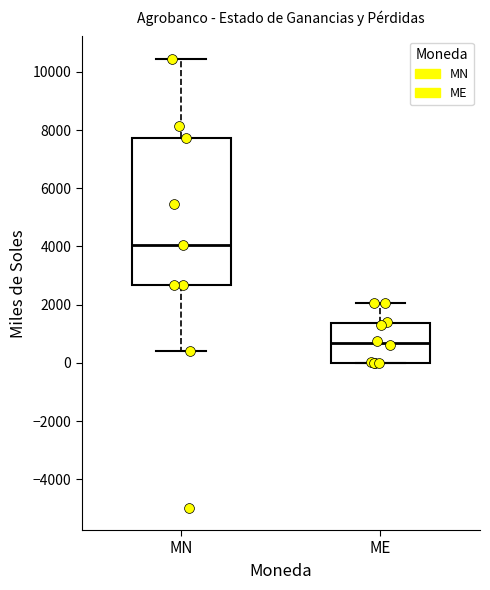

Reading left to right, read every box against the y-axis: the position of its median line, the range the box covers, and the ends of its whiskers. The values are not printed on the chart, so give them approximately, as read against the axis.

MN: median 4000, box 2600 to 7800, whiskers 400 to 10400
ME: median 600, box 0 to 1400, whiskers 0 to 2000